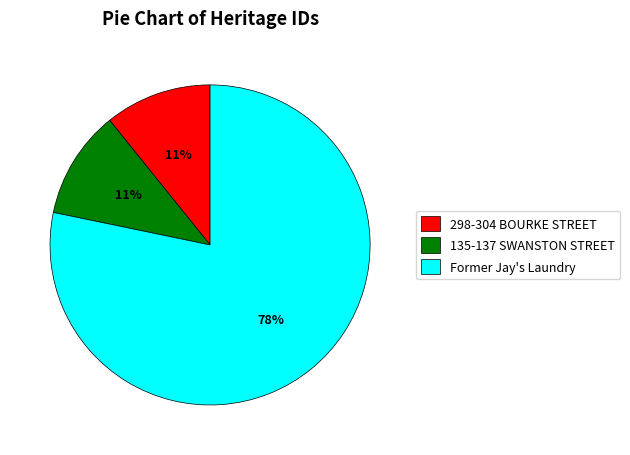

To the nearest percent, what percentage of the pie is 298-304 BOURKE STREET?

11%